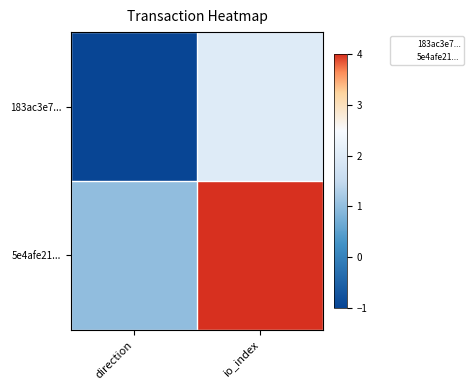

At which category does the chart reach its minimum across all series?

direction